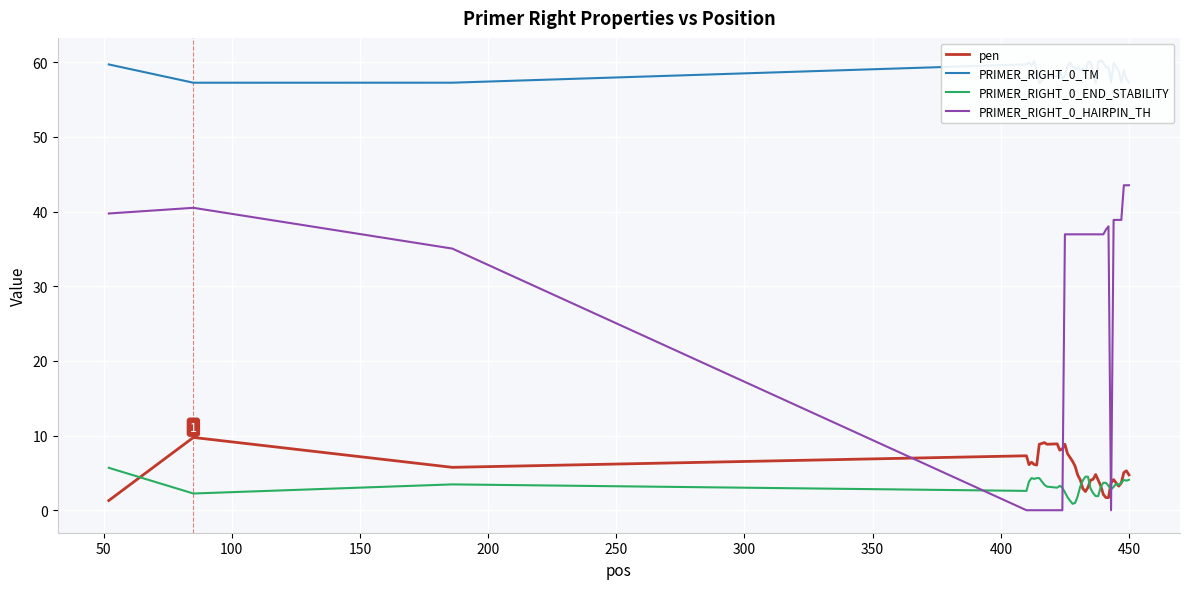

What is the greatest value displayed?

60.2